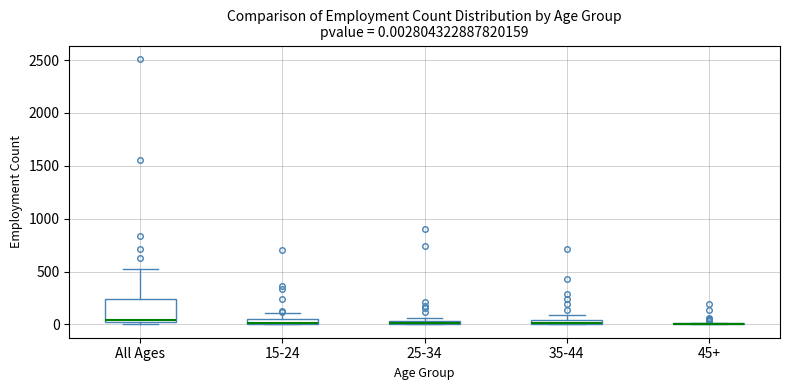

Comparing the boxes themselves (not the whiskers), which one is the tallest?

All Ages